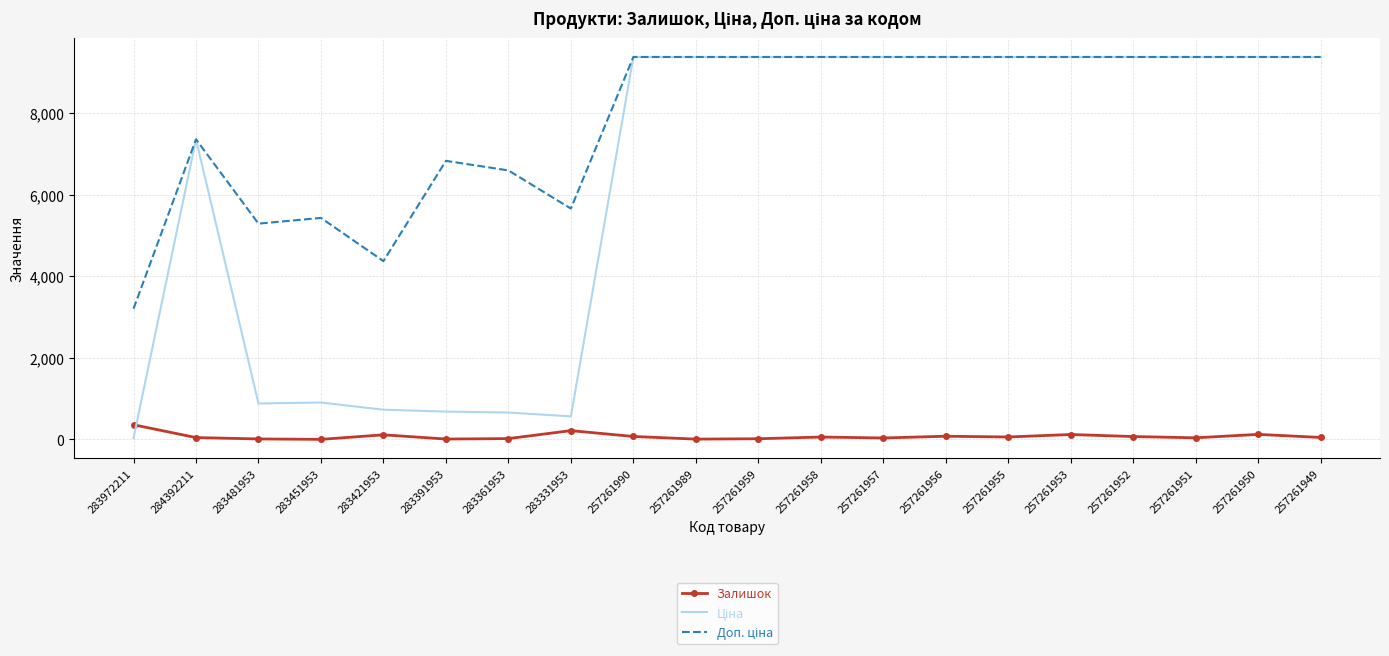

What is the greatest value displayed?

9379.3